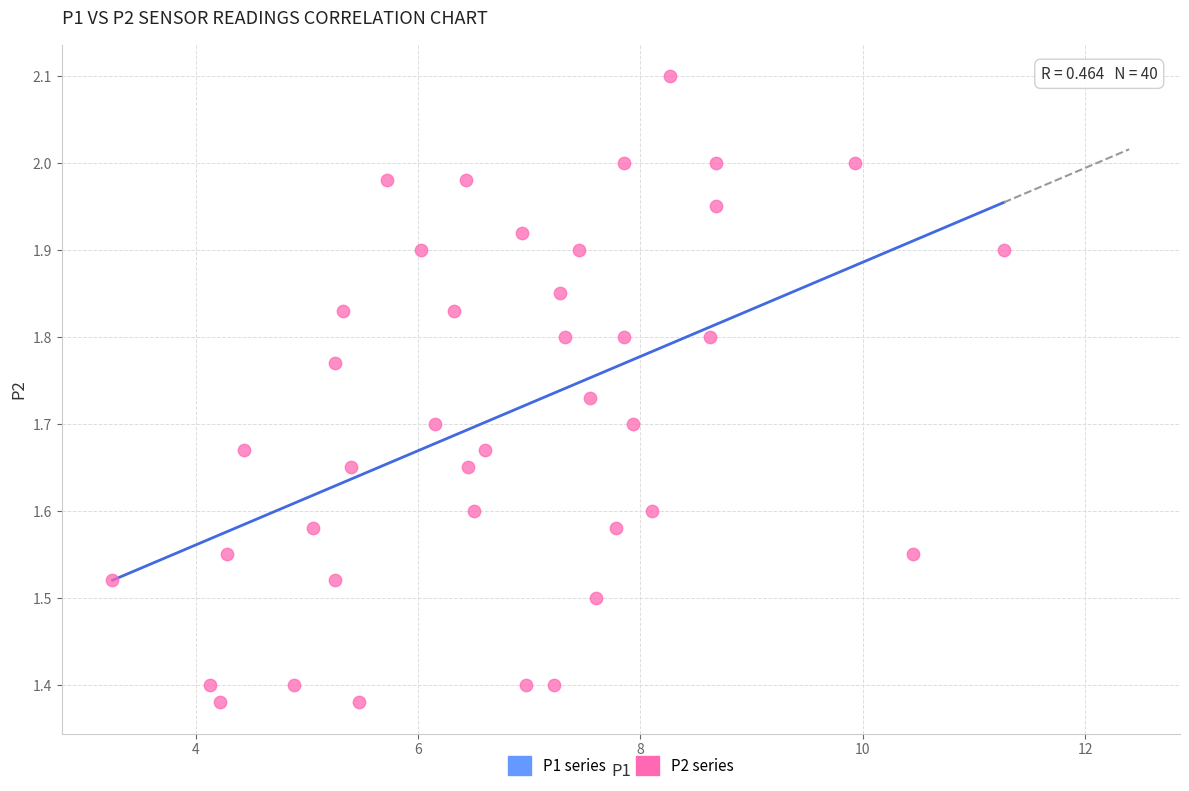

What is the range of X values (max minus min)?

8.0